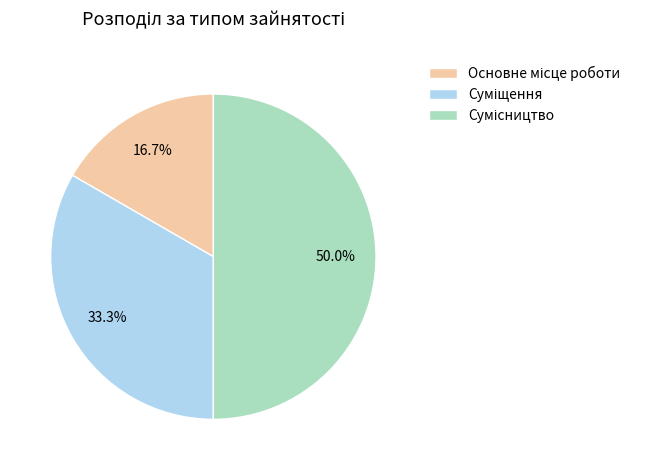

To the nearest percent, what is the combined percentage of Суміщення and Сумісництво?

83%